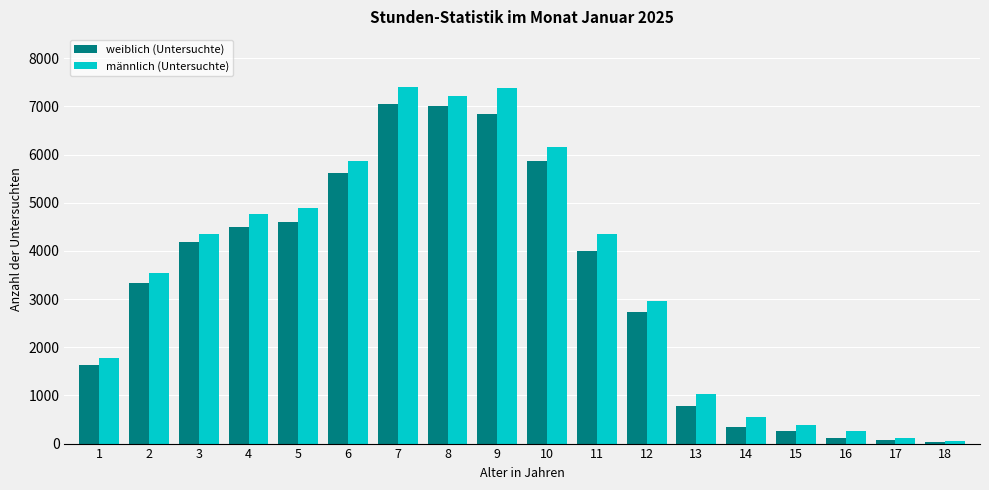

True or false: weiblich (Untersuchte) has a value of 342 at 14.

True